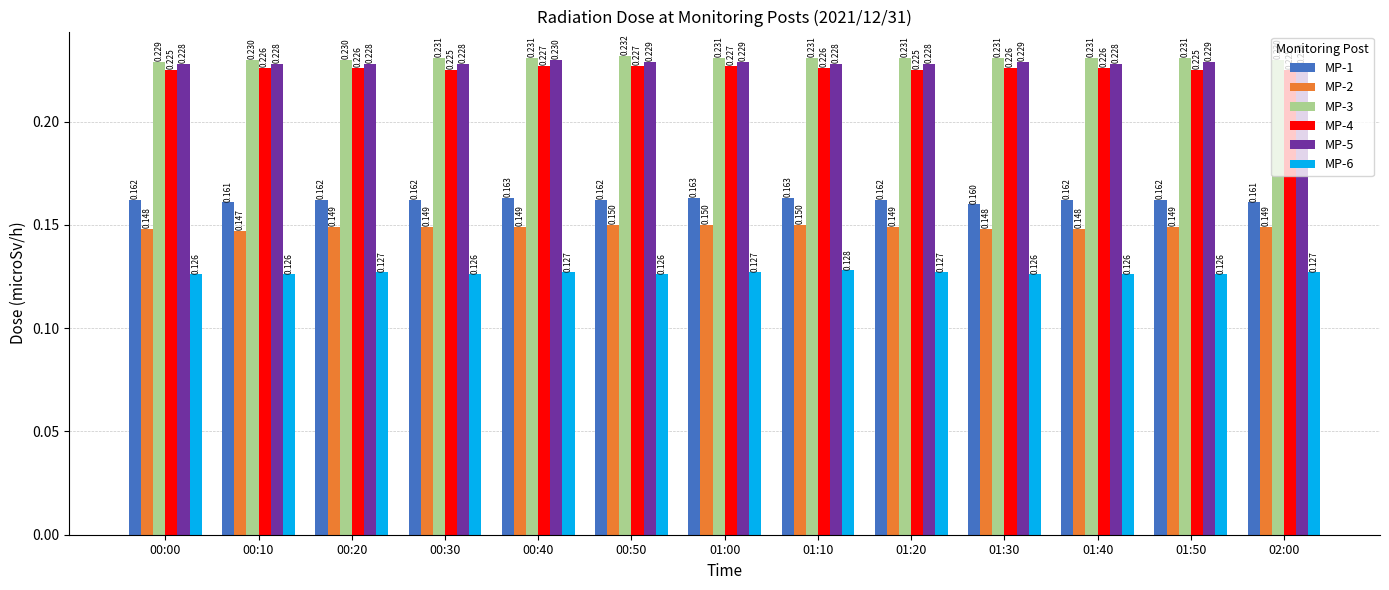

Count the number of data series in this chart.

6